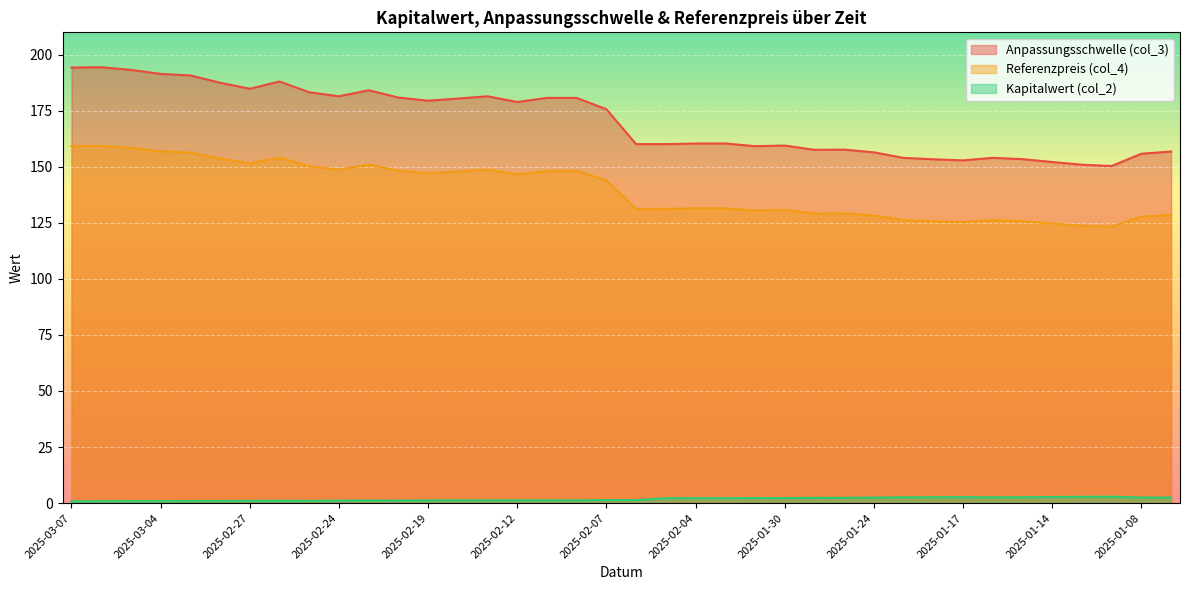

True or false: Referenzpreis (col_4) and Anpassungsschwelle (col_3) intersect in this chart.

False